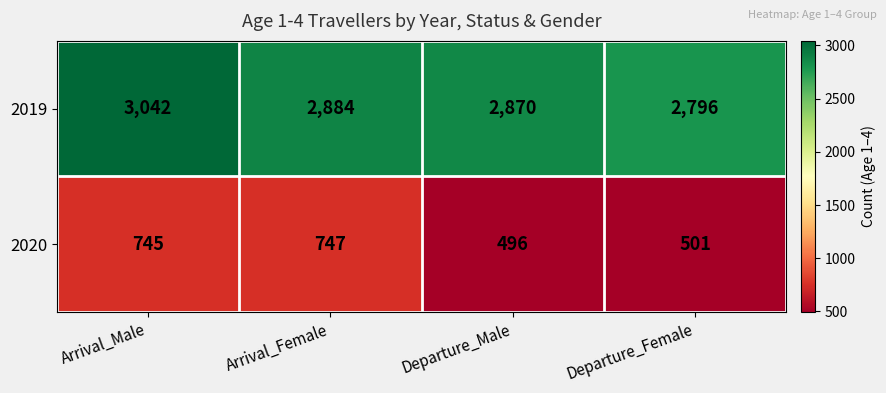

What is the approximate value of 2019 at Departure_Female?

2796